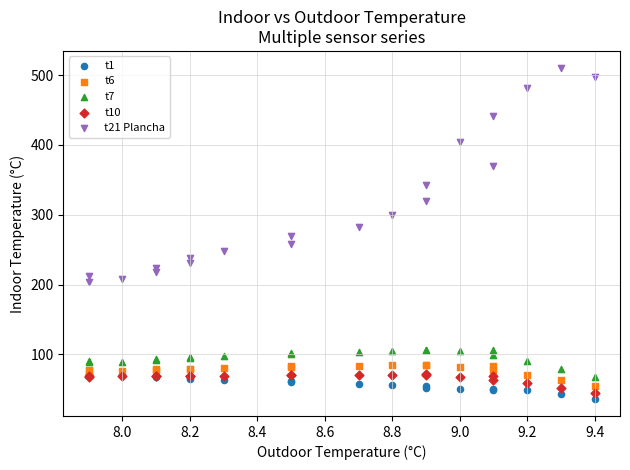

Which series has the widest spread of Y values?

t21 Plancha